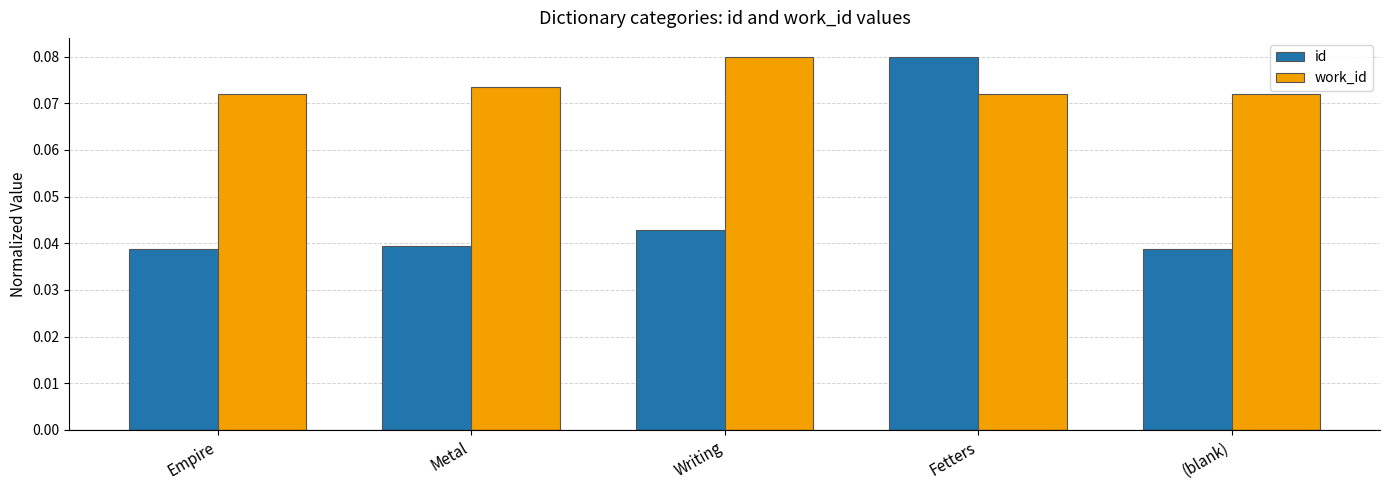

How many id values are between 0 and 1?

5